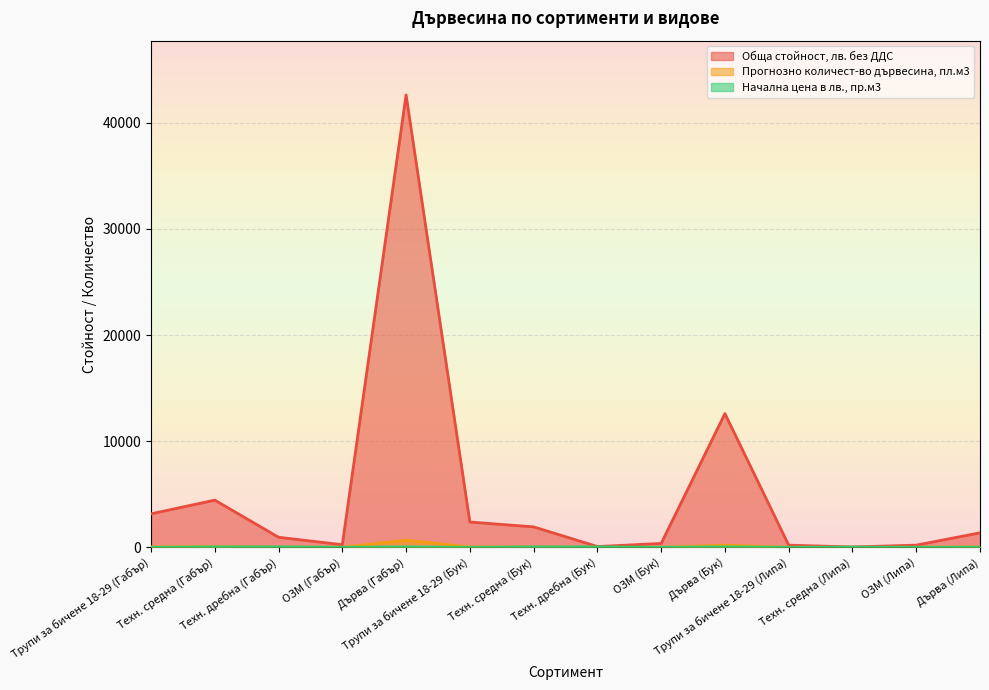

Reading right to left, extract all data points from this chart.

Обща стойност, лв. без ДДС: Дърва (Липа)=1365	ОЗМ (Липа)=200	Техн. средна (Липа)=30	Трупи за бичене 18-29 (Липа)=200	Дърва (Бук)=12600	ОЗМ (Бук)=360	Техн. дребна (Бук)=70	Техн. средна (Бук)=1925	Трупи за бичене 18-29 (Бук)=2380	Дърва (Габър)=42630	ОЗМ (Габър)=240	Техн. дребна (Габър)=945	Техн. средна (Габър)=4445	Трупи за бичене 18-29 (Габър)=3150
Прогнозно количест-во дървесина, пл.м3: Дърва (Липа)=50	ОЗМ (Липа)=5	Техн. средна (Липа)=1	Трупи за бичене 18-29 (Липа)=4	Дърва (Бук)=198	ОЗМ (Бук)=6	Техн. дребна (Бук)=1	Техн. средна (Бук)=33	Трупи за бичене 18-29 (Бук)=34	Дърва (Габър)=670	ОЗМ (Габър)=4	Техн. дребна (Габър)=16	Техн. средна (Габър)=76	Трупи за бичене 18-29 (Габър)=45
Начална цена в лв., пр.м3: Дърва (Липа)=15	ОЗМ (Липа)=0	Техн. средна (Липа)=15	Трупи за бичене 18-29 (Липа)=0	Дърва (Бук)=35	ОЗМ (Бук)=0	Техн. дребна (Бук)=35	Техн. средна (Бук)=35	Трупи за бичене 18-29 (Бук)=0	Дърва (Габър)=35	ОЗМ (Габър)=0	Техн. дребна (Габър)=35	Техн. средна (Габър)=35	Трупи за бичене 18-29 (Габър)=0